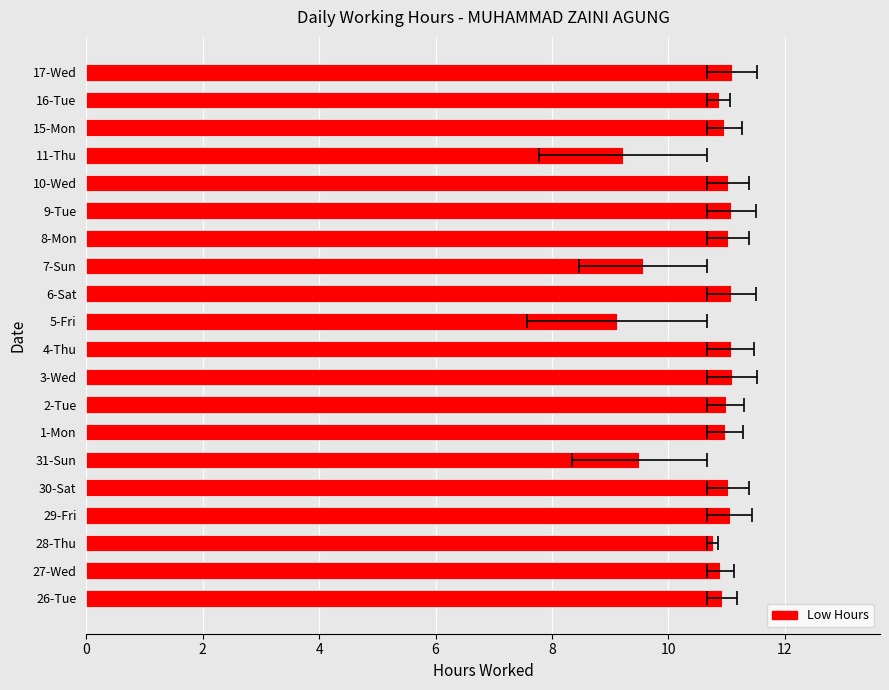

How many values exceed 10?

16